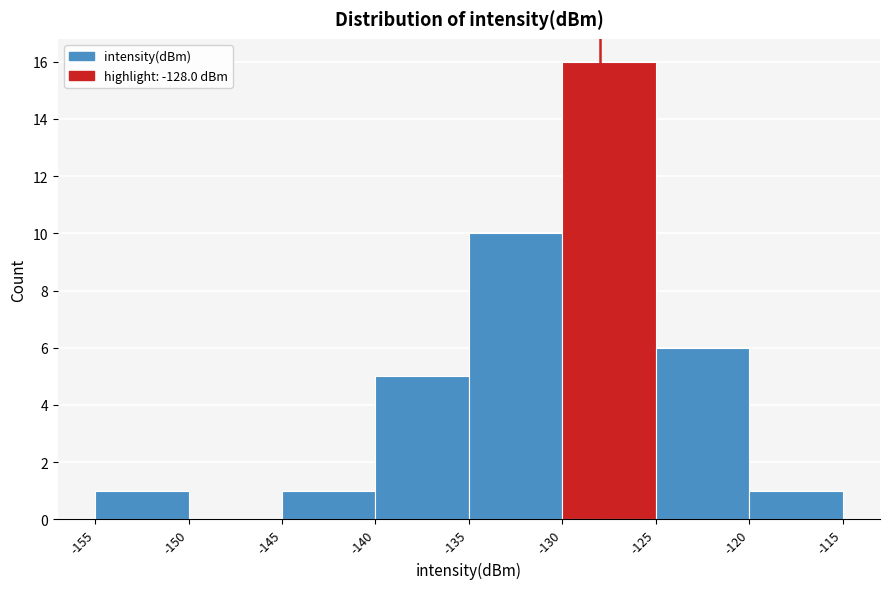

What is the height of the bar covering -140 to -135 on the x-axis? The values are not printed on the chart, so give them approximately, as read against the axis.

5